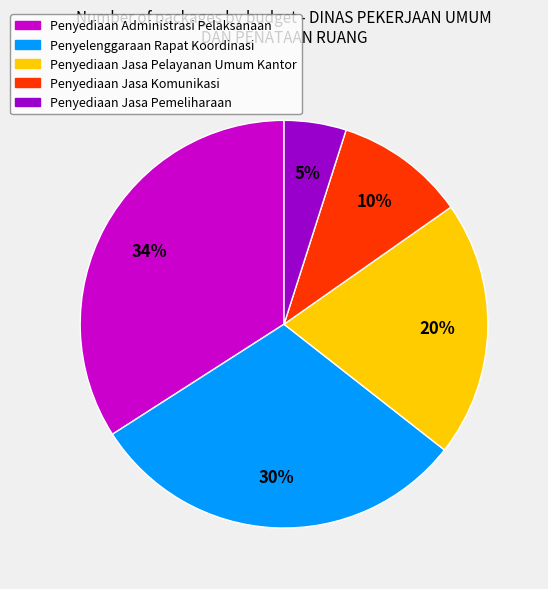

Is there any slice that represents more than half of the pie?

No